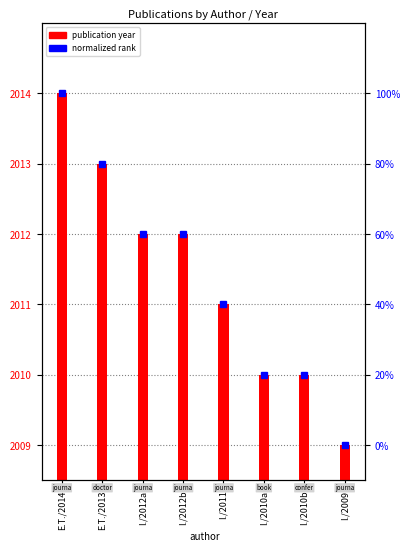

Between E.T./2014 and I./2012b, which is larger?

E.T./2014